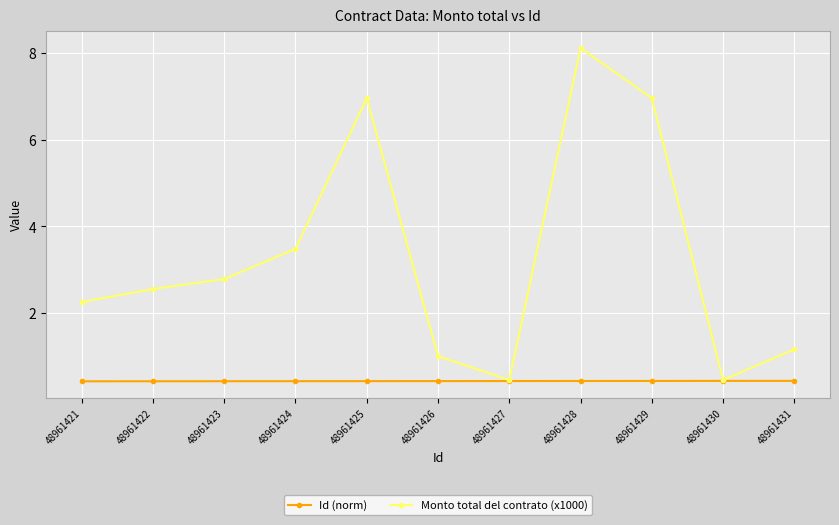

Is the value of Id (norm) at 48961422 greater than the value of Monto total del contrato (x1000) at 48961431?

No